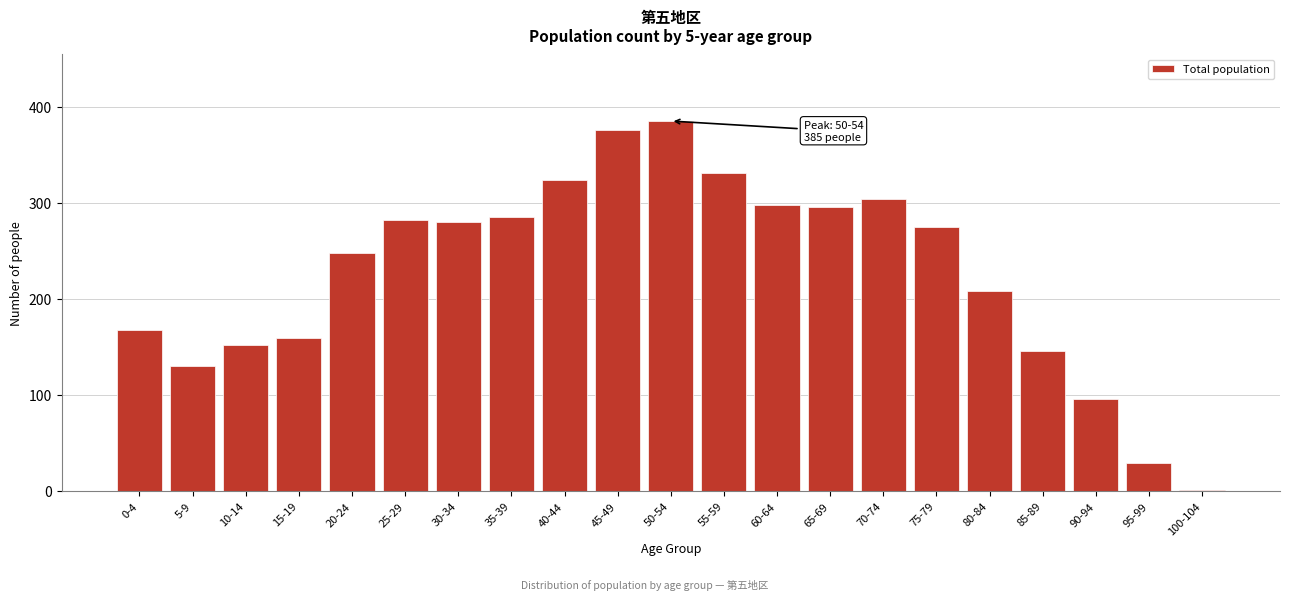

Reading left to right, list all the values displayed in this chart.

0-4=167	5-9=130	10-14=152	15-19=159	20-24=248	25-29=282	30-34=280	35-39=285	40-44=324	45-49=376	50-54=385	55-59=331	60-64=298	65-69=295	70-74=304	75-79=275	80-84=208	85-89=146	90-94=96	95-99=29	100-104=1